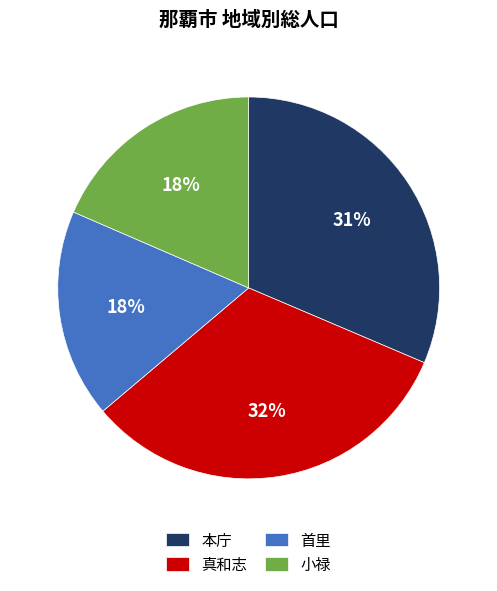

Does 本庁 represent more than half of the total?

No